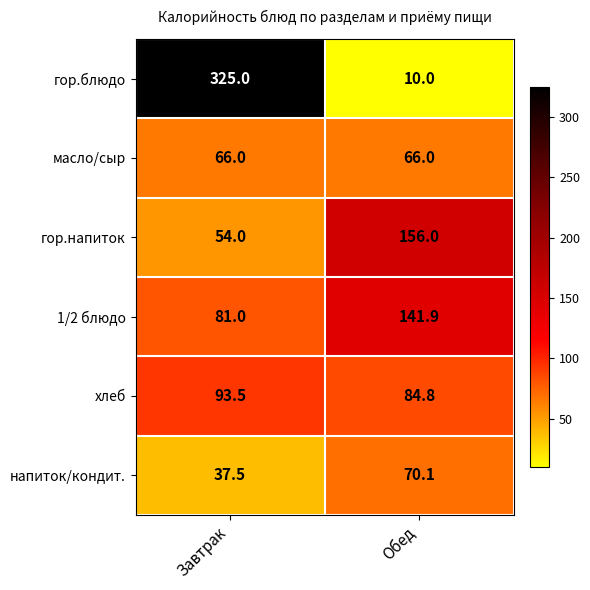

Rank the series by their maximum value, from highest to lowest.

гор.блюдо, гор.напиток, 1/2 блюдо, хлеб, напиток/кондит., масло/сыр